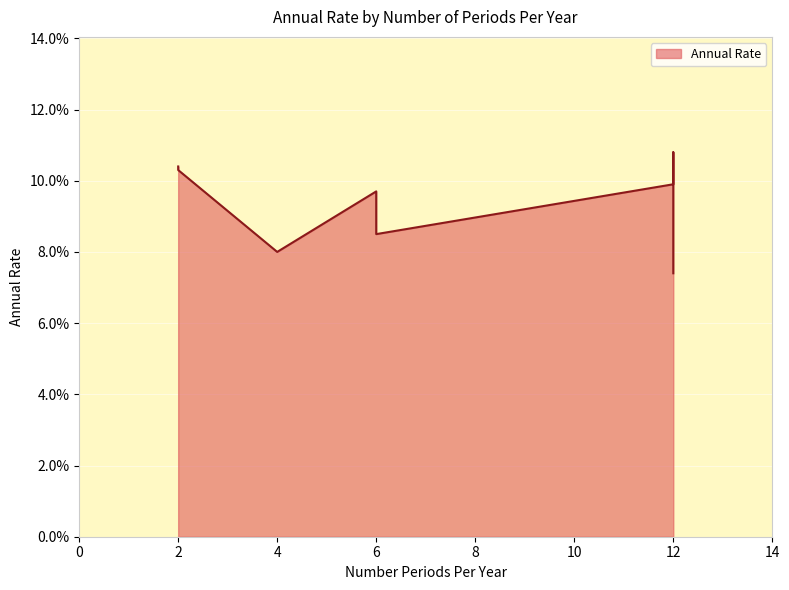

How many lines are shown in the chart?

1